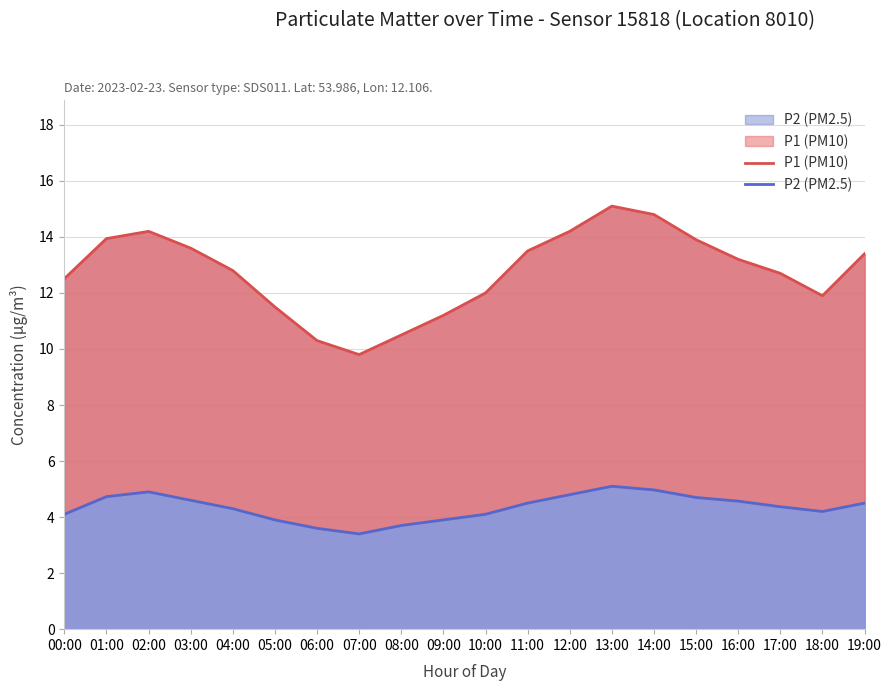

At which category is the sum across all series the highest?

13:00